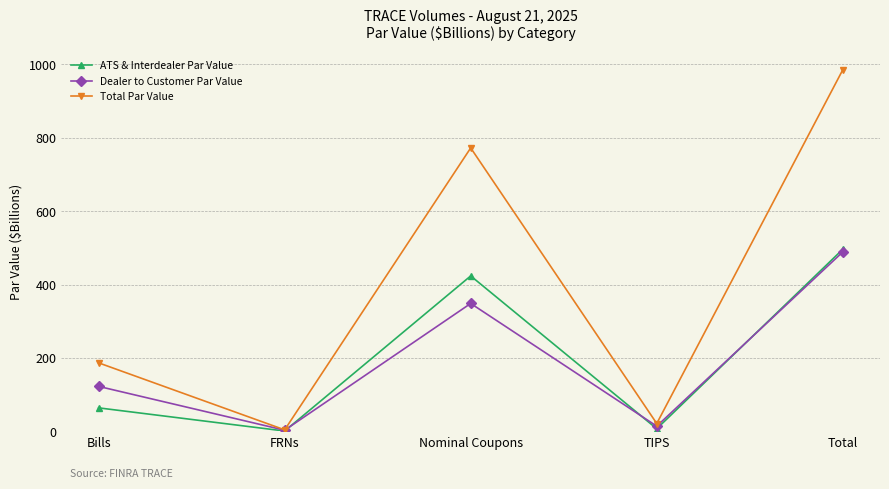

Which series has the largest total across all categories?

Total Par Value